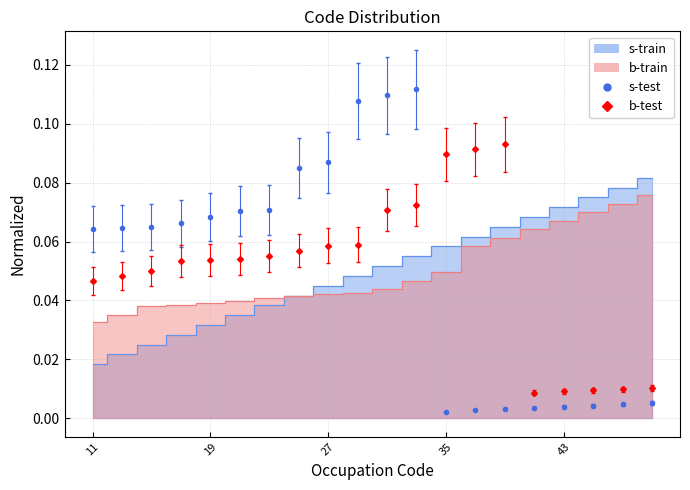

What is the sum of the b-test values at 47 and 23?

0.1